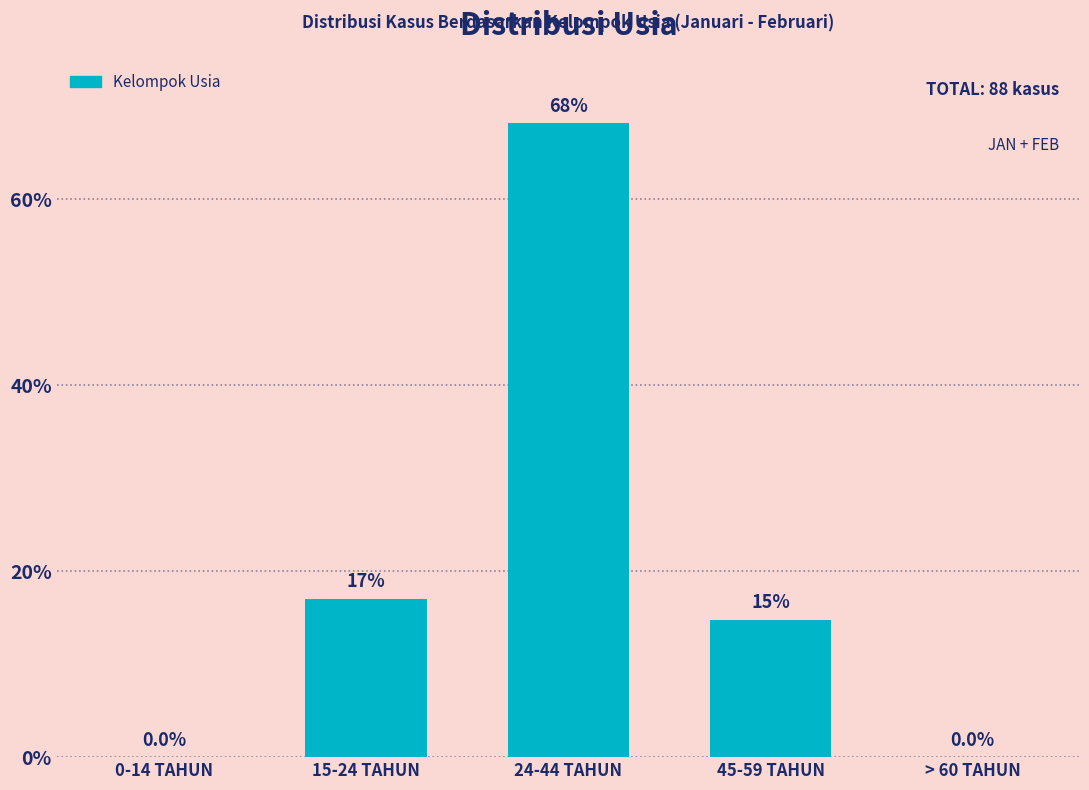

Reading right to left, extract all data points from this chart.

> 60 TAHUN=0.0	45-59 TAHUN=14.8	24-44 TAHUN=68.2	15-24 TAHUN=17.0	0-14 TAHUN=0.0